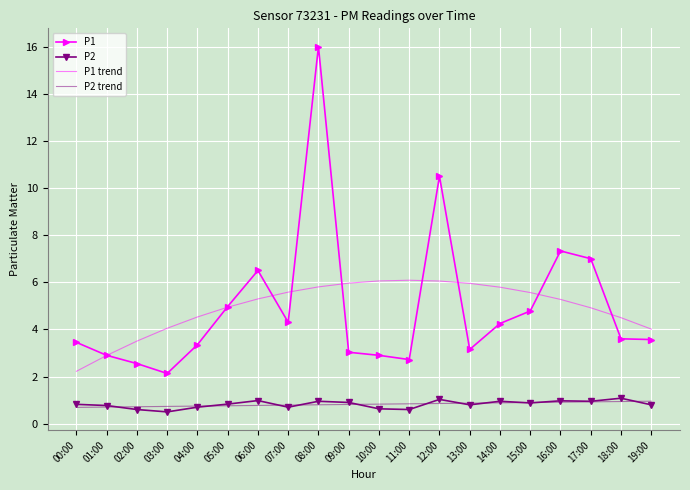

At how many categories does at least one series exceed 12?

1